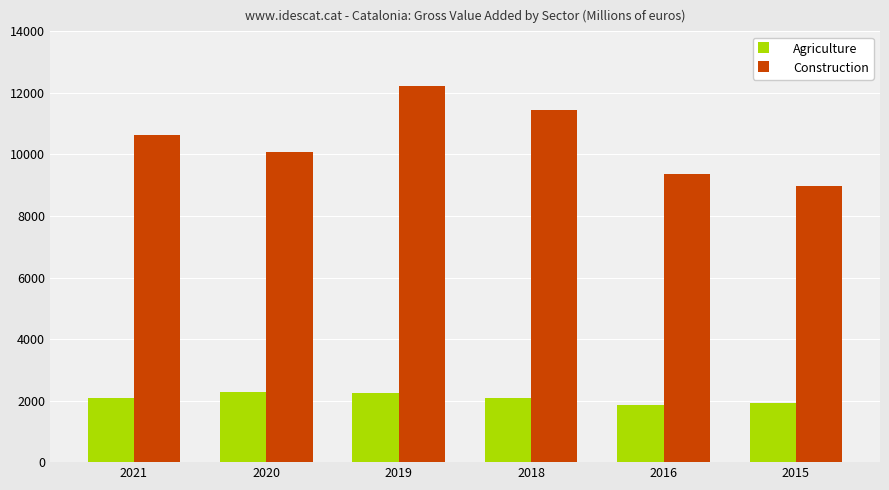

What is the difference between the maximum and minimum values in the Construction series?

3241